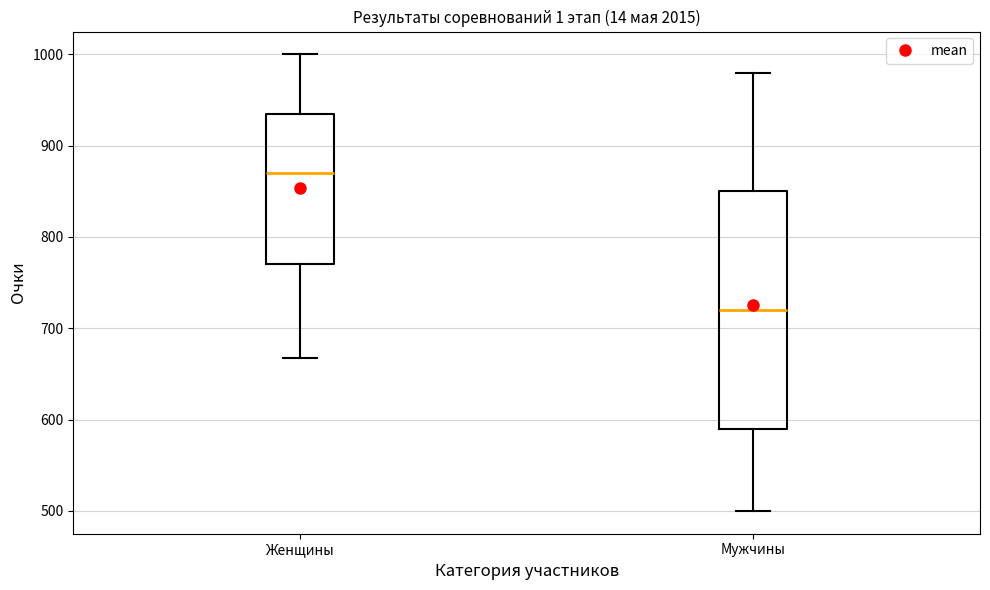

Which box is the tallest, from its lower edge to its upper edge?

Мужчины